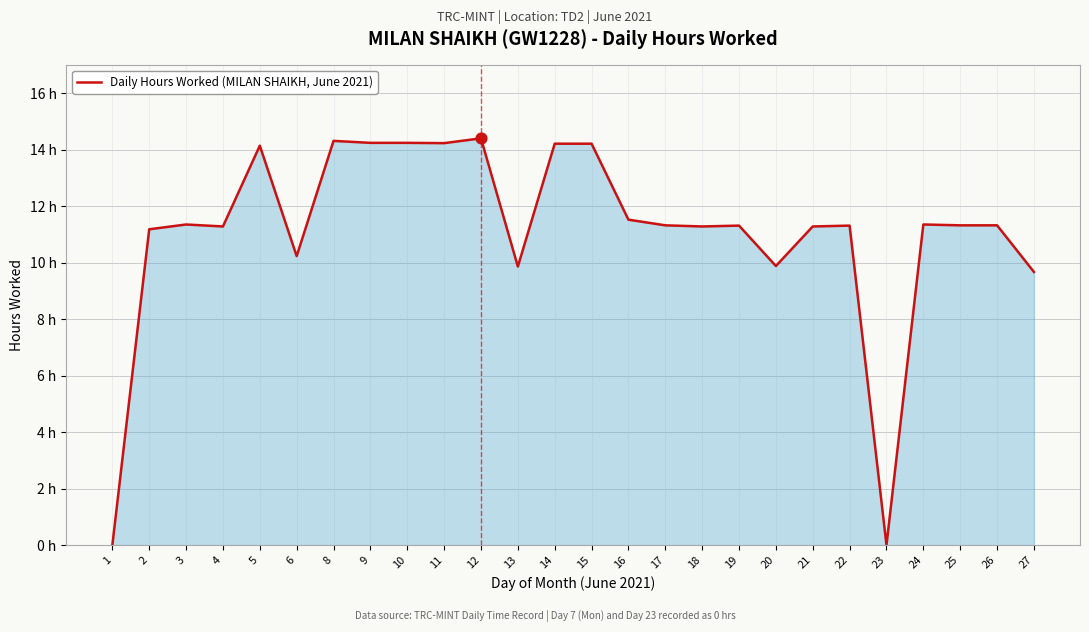

Does the chart have visible grid lines?

Yes